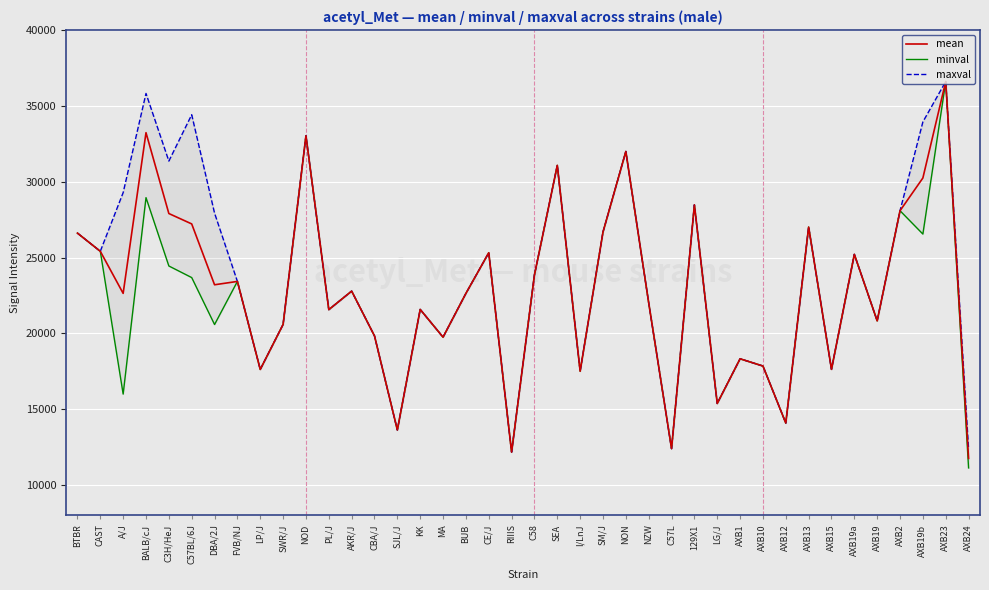

Rank the categories by mean value from lowest to highest.

AXB24, RIIIS, C57L, SJL/J, AXB12, LG/J, I/LnJ, LP/J, AXB15, AXB10, AXB1, MA, CBA/J, SWR/J, AXB19, PL/J, KK, NZW, BUB, A/J, AKR/J, DBA/2J, FVB/NJ, C58, AXB19a, CE/J, CAST, BTBR, SM/J, AXB13, C57BL/6J, C3H/HeJ, AXB2, 129X1, AXB19b, SEA, NON, NOD, BALB/cJ, AXB23